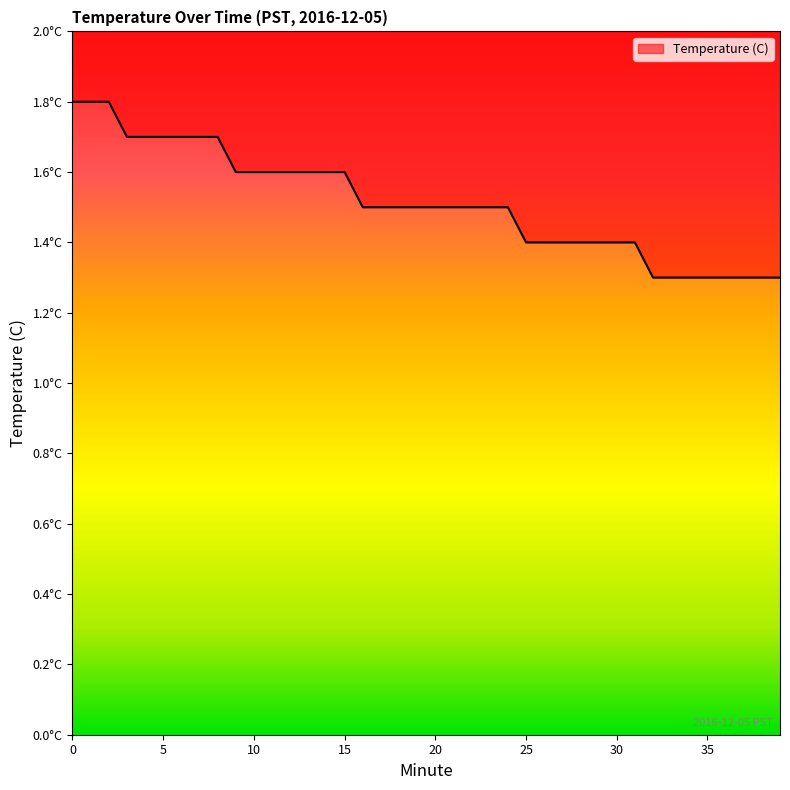

Reading left to right, extract all data points from this chart.

1.8	1.8	1.8	1.7	1.7	1.7	1.7	1.7	1.7	1.6	1.6	1.6	1.6	1.6	1.6	1.6	1.5	1.5	1.5	1.5	1.5	1.5	1.5	1.5	1.5	1.4	1.4	1.4	1.4	1.4	1.4	1.4	1.3	1.3	1.3	1.3	1.3	1.3	1.3	1.3